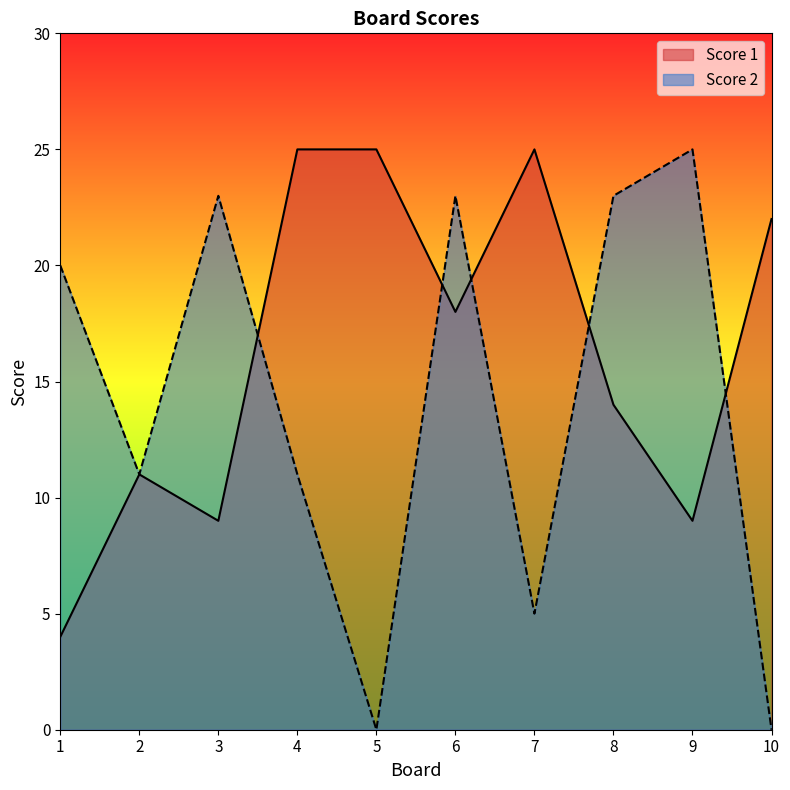

Where is the first local maximum for Score 2?

3